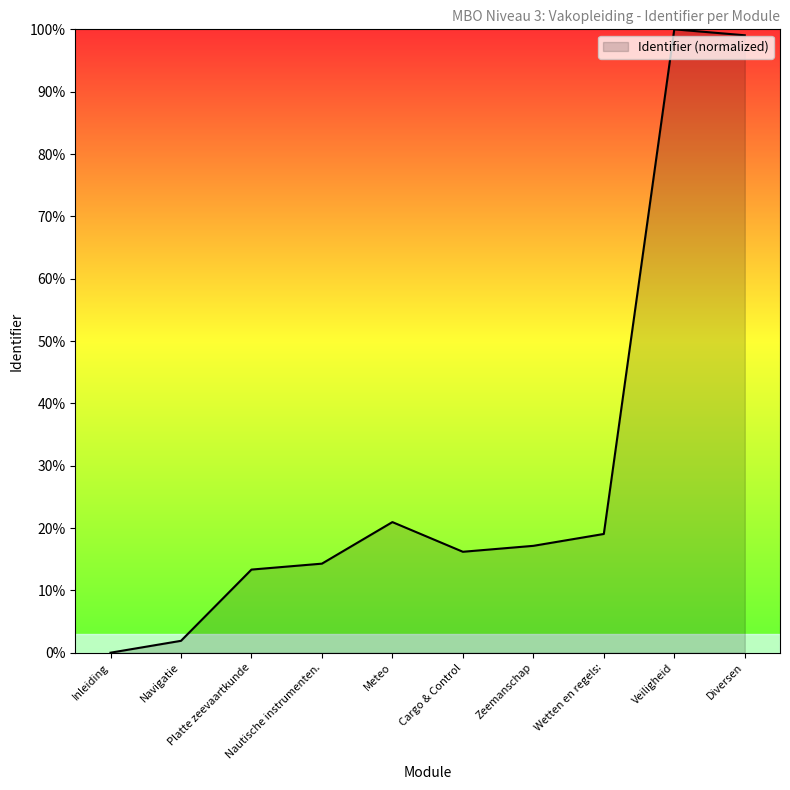

What is the greatest value displayed?

100.0